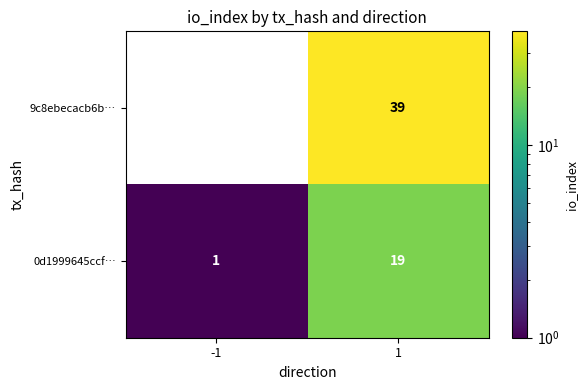

What is the spread (max minus min) of values at -1?

2